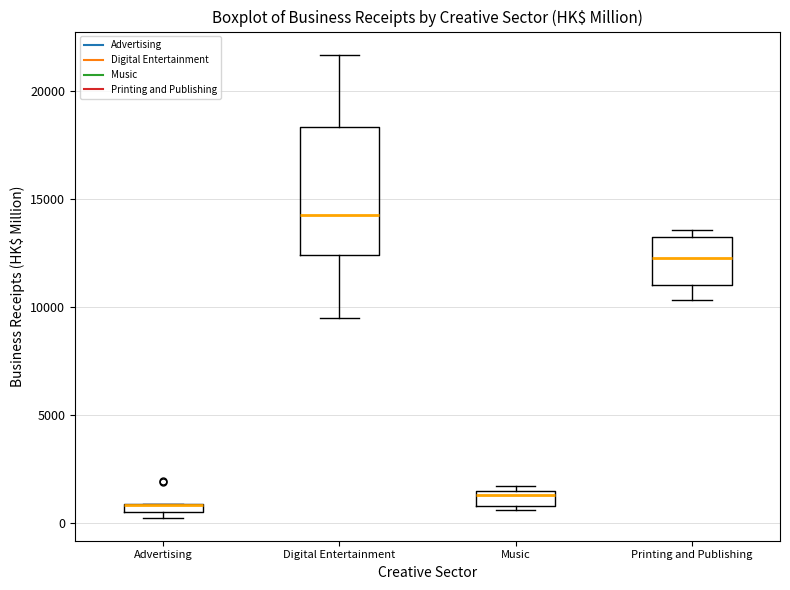

Where is the lower edge of the box for Music on the y-axis? The values are not printed on the chart, so give them approximately, as read against the axis.

1000